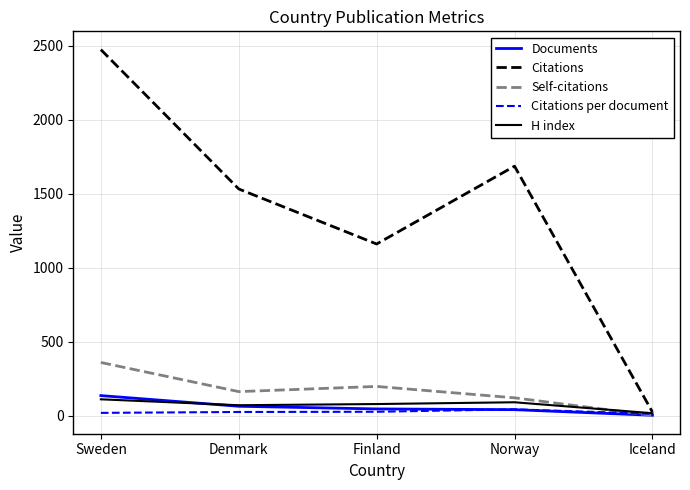

At which category is the sum across all series the highest?

Sweden